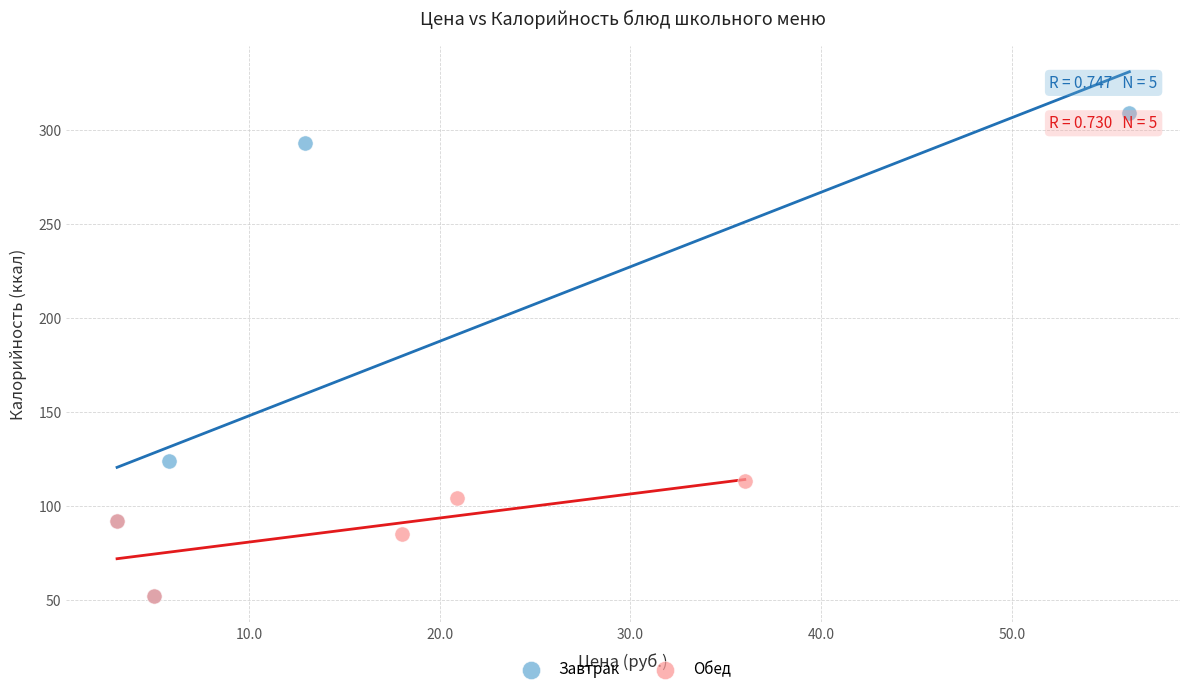

Which series has the widest spread of Y values?

Завтрак